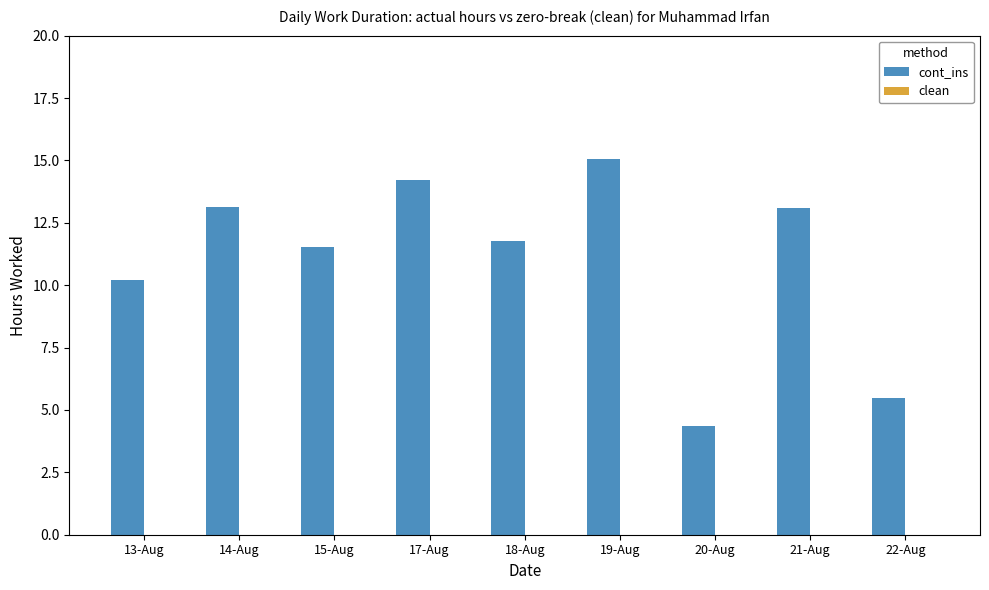

What is the sum of the values at 19-Aug and 21-Aug?

28.2